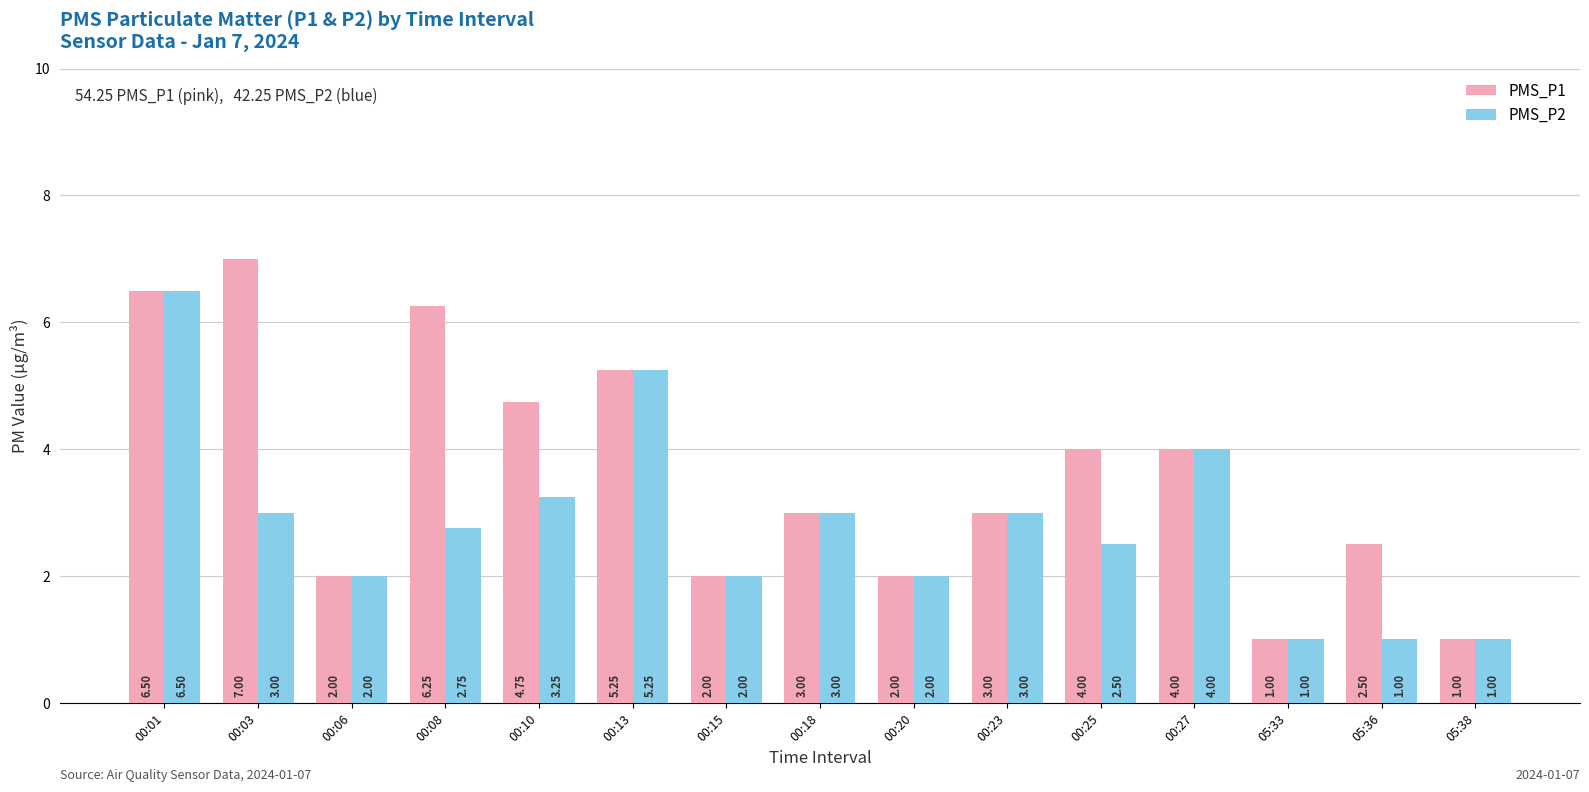

What is the difference between the maximum and minimum values in the PMS_P2 series?

5.5